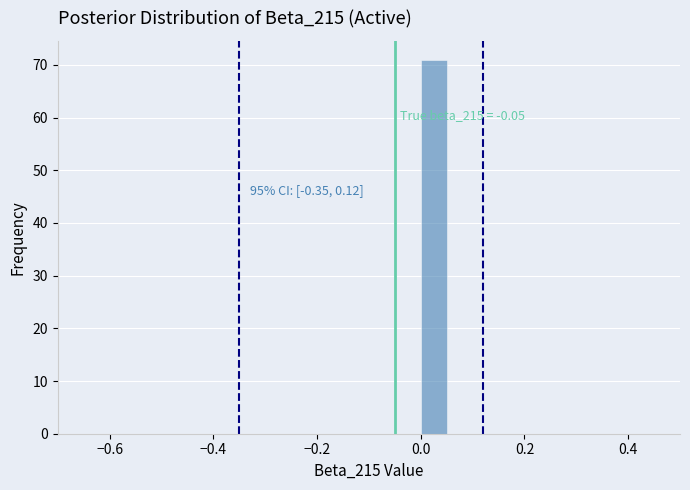

Around what value on the x-axis is the tallest bar? Give the approximate position of its centre, as read against the axis.

0.02